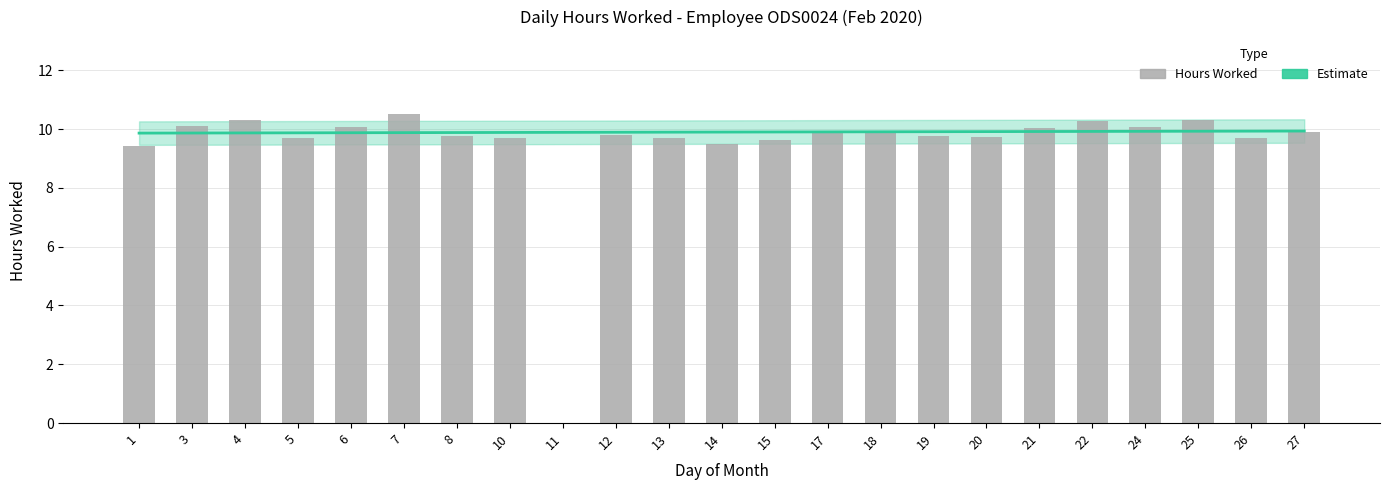

Between 7 and 4, which is larger?

7